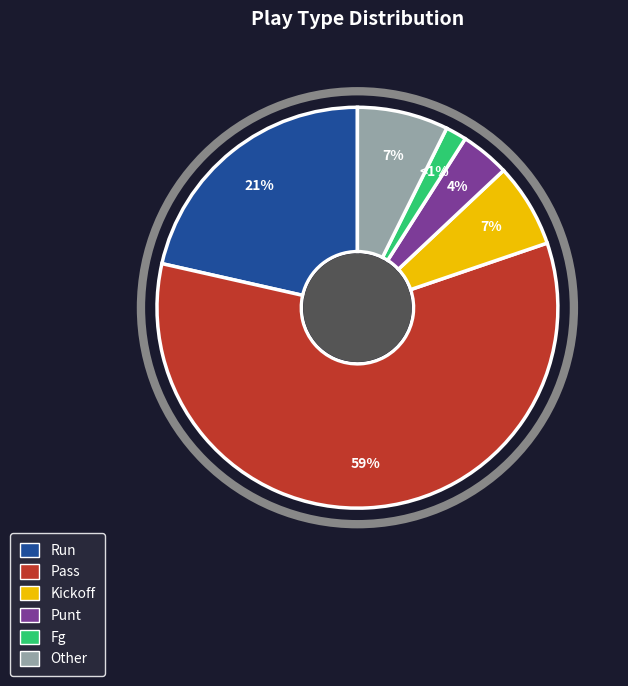

Which category has the biggest portion of the pie?

pass